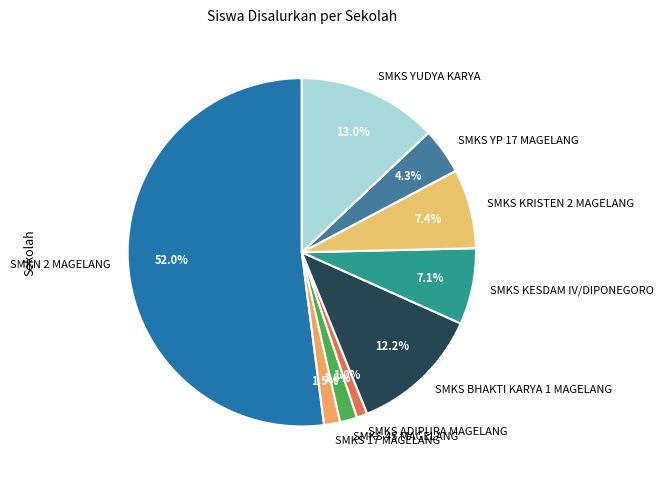

Count the number of slices in the pie.

9